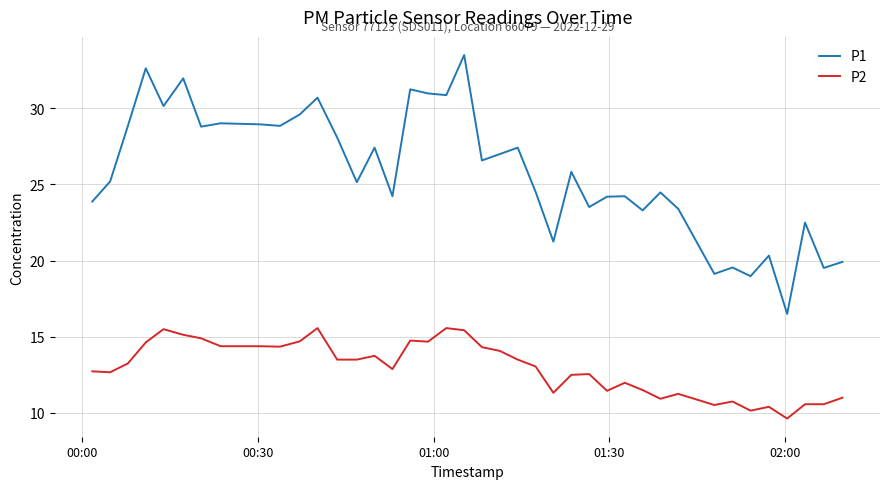

True or false: P1 and P2 cross at least once.

False